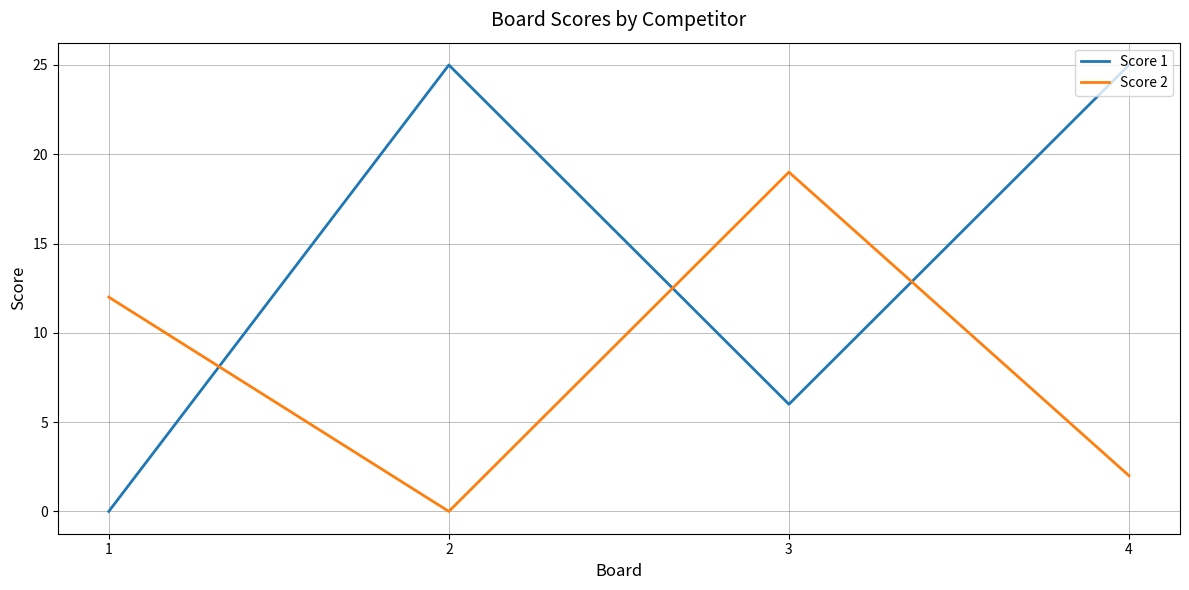

True or false: Score 1 has more than 1 interior local peaks.

False